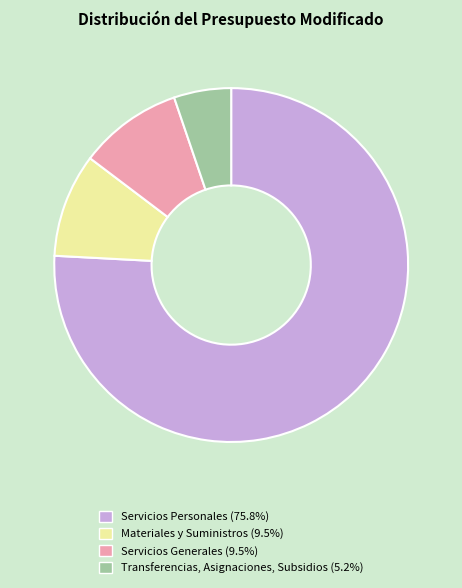

Count the number of slices in the pie.

4